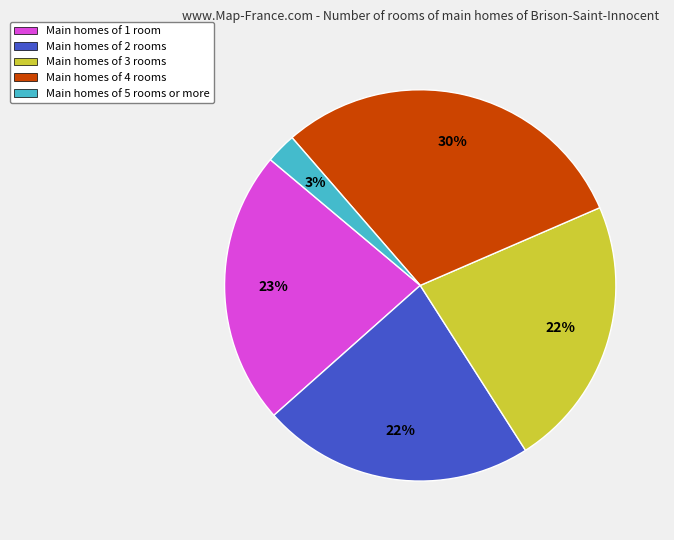

Is there a majority slice in this chart?

No